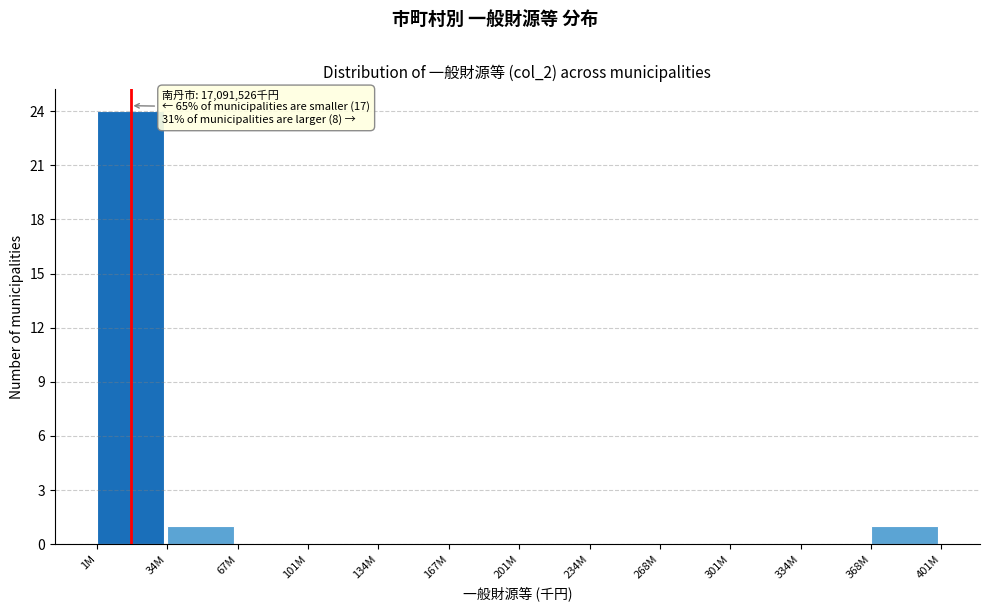

Reading right to left, list all the values displayed in this chart.

368M=1	334M=0	301M=0	268M=0	234M=0	201M=0	167M=0	134M=0	101M=0	67M=0	34M=1	1M=24